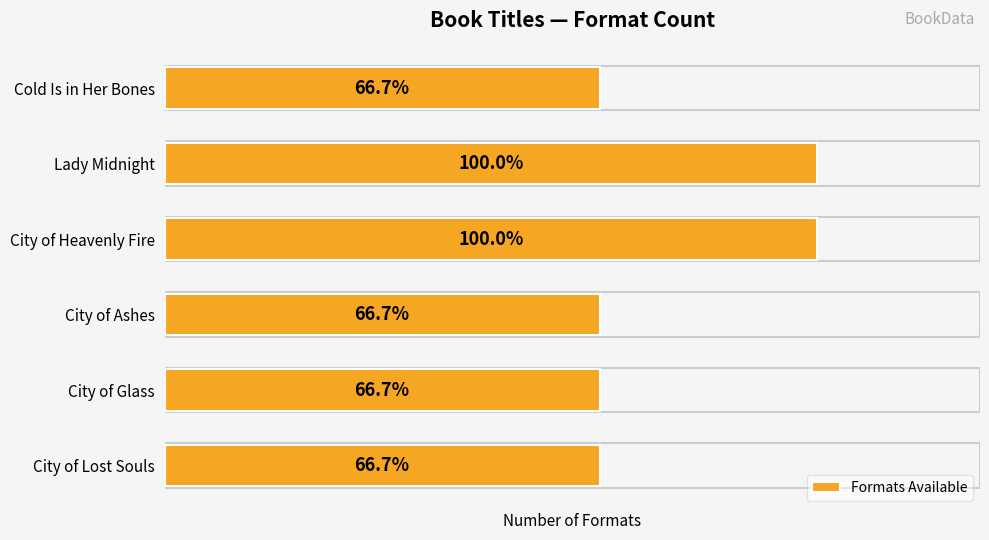

Are the bars horizontal?

Yes